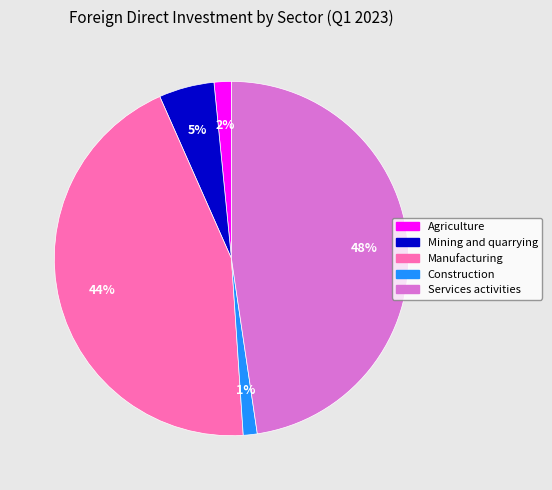

Between Agriculture and Manufacturing, which is larger?

Manufacturing